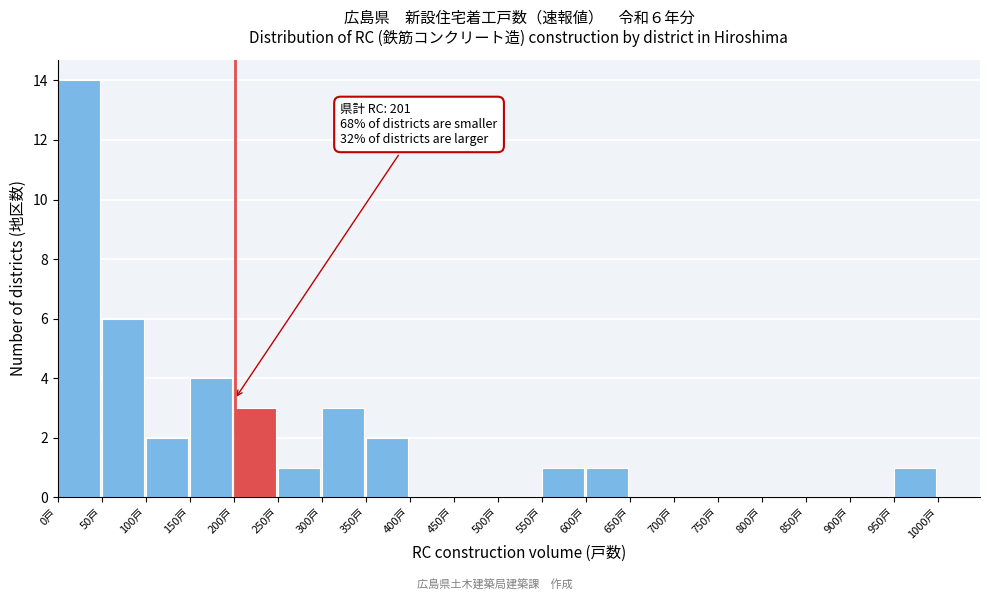

Over which range of the x-axis is the bar tallest?

0 to 50